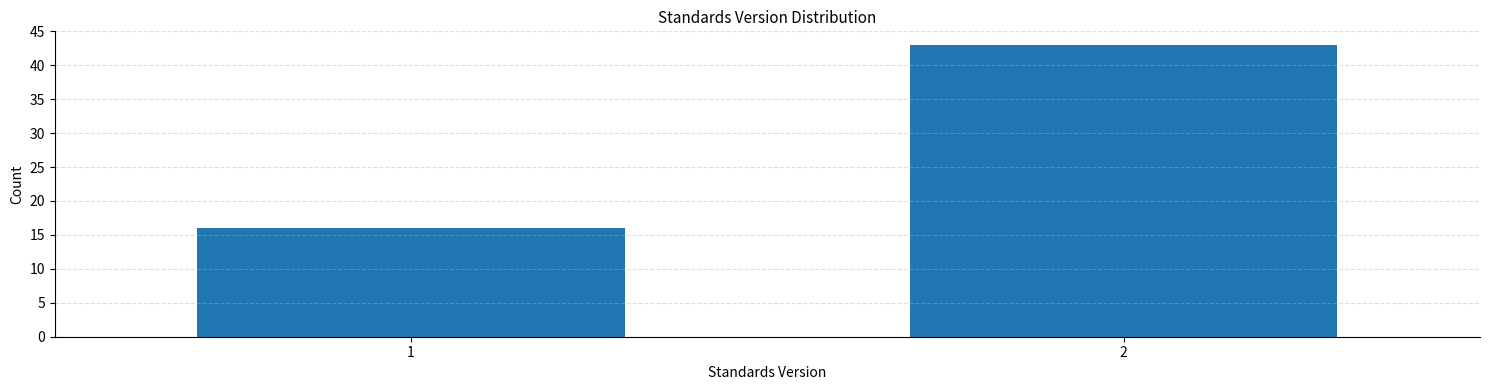

Reading left to right, what are all the values shown in this chart?

16	43